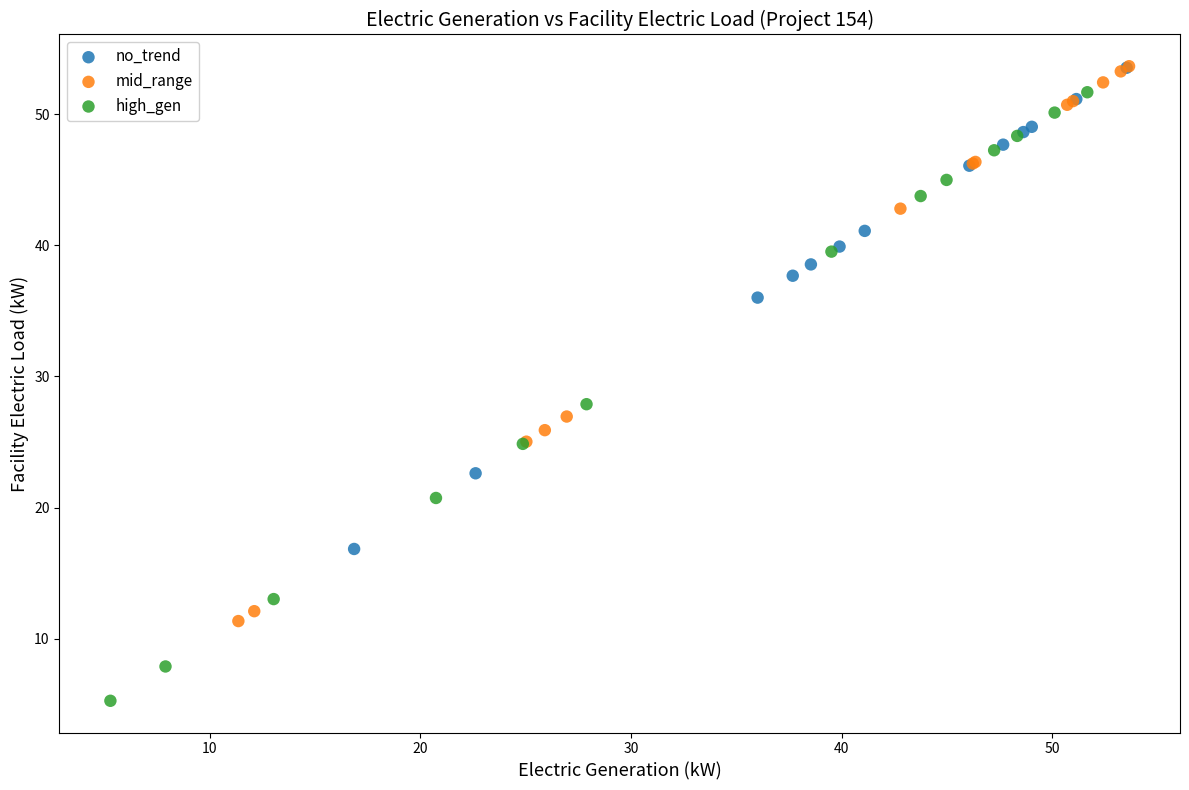

Which series reaches the minimum Y coordinate?

high_gen